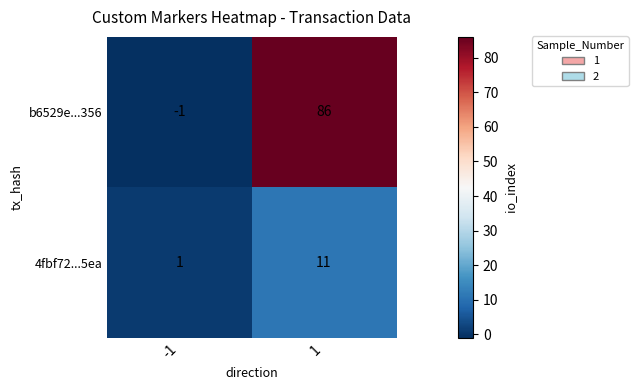

At which category is the sum across all series the highest?

1